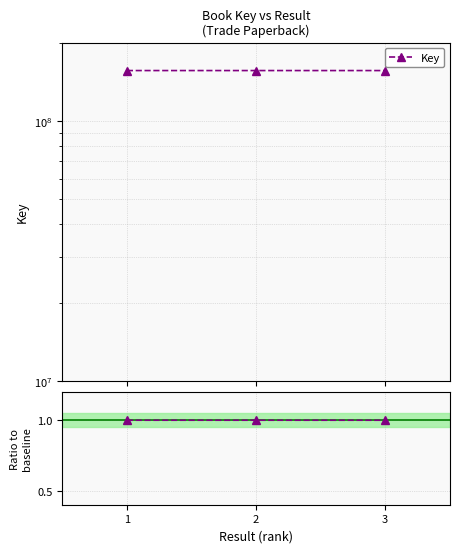

Reading left to right, extract all data points from this chart.

Key: 156283692.0	156281137.0	156271371.0
Key / baseline: 1.0	1.0	1.0